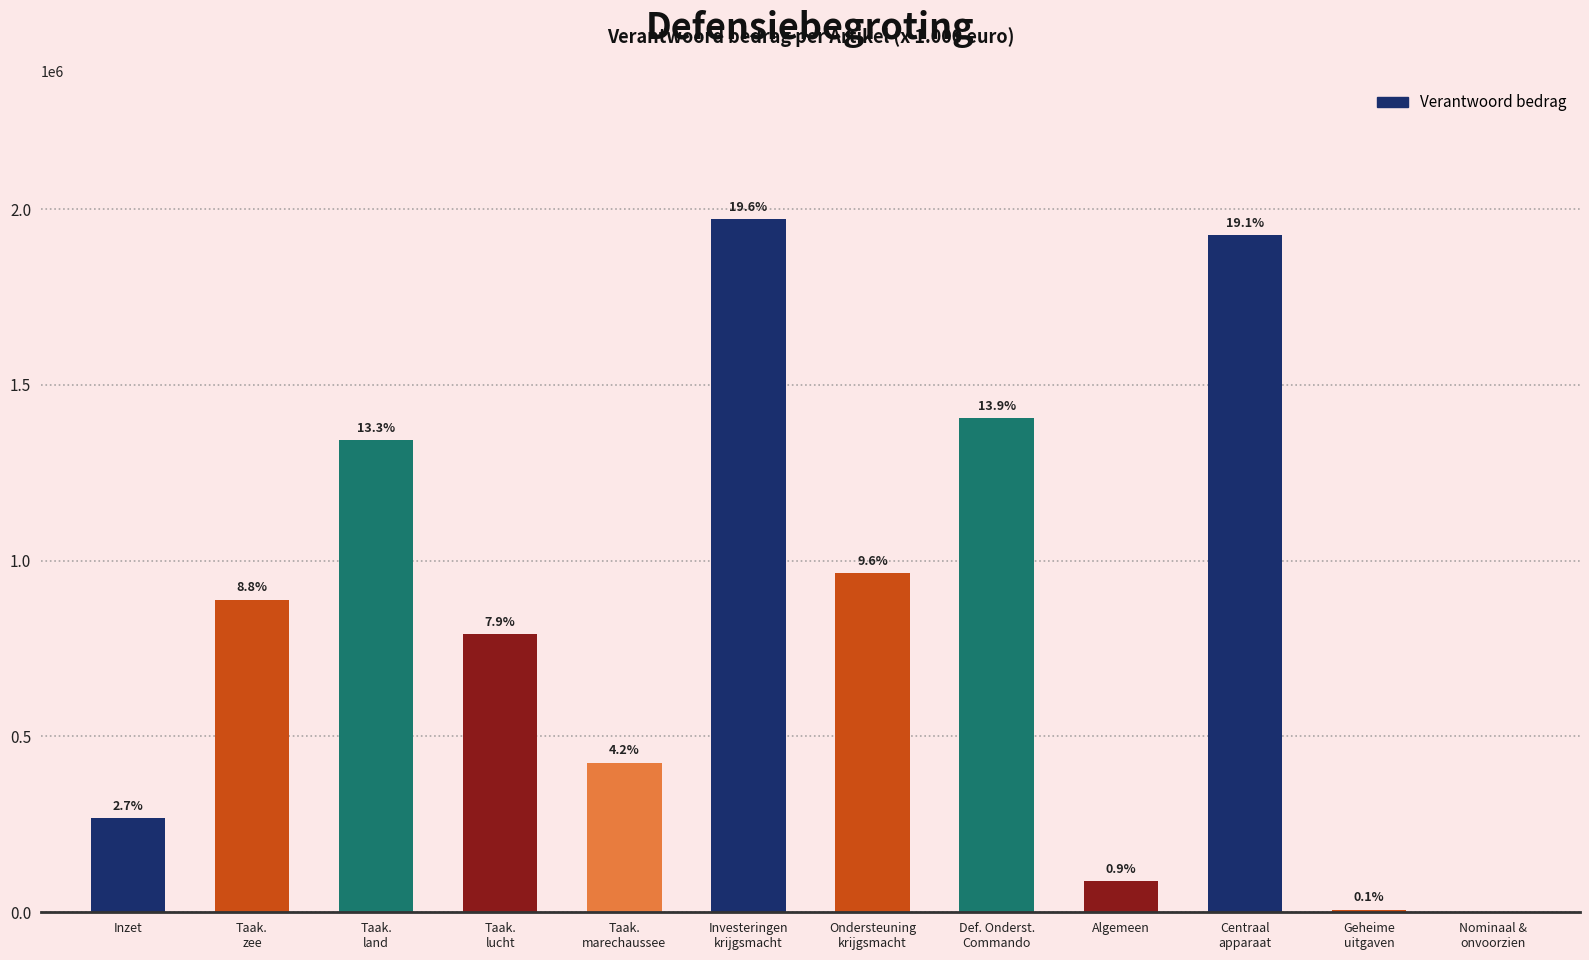

Are the bars horizontal?

No